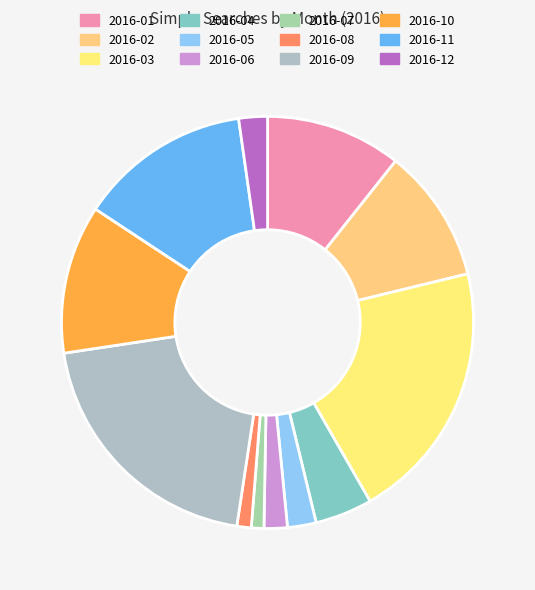

Does 2016-09 represent more than half of the total?

No